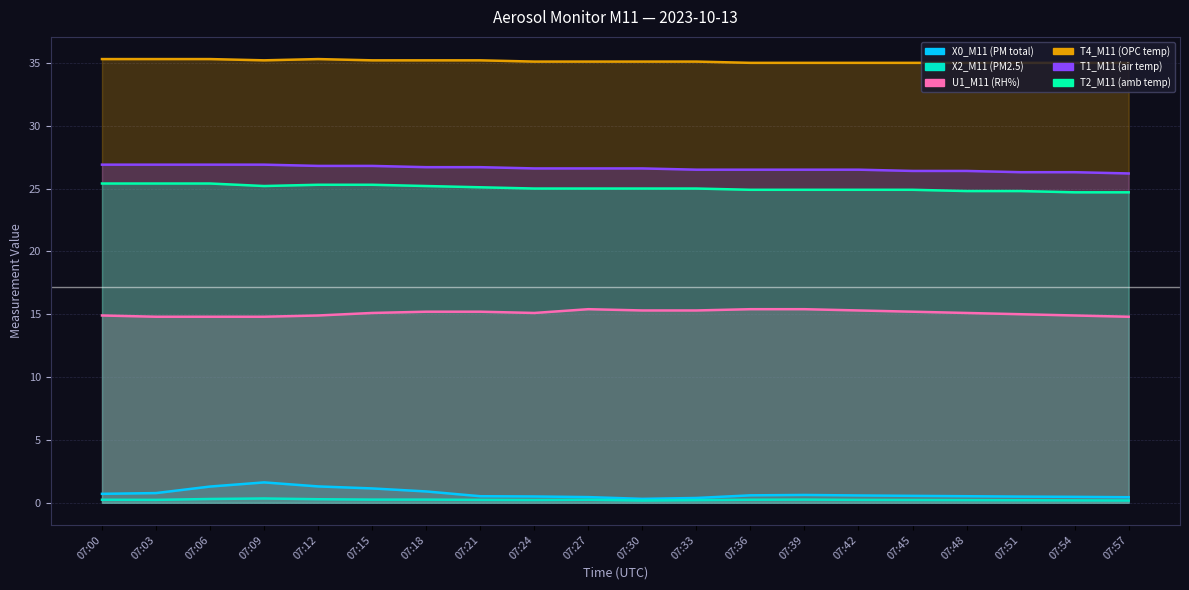

How many lines are shown in the chart?

6